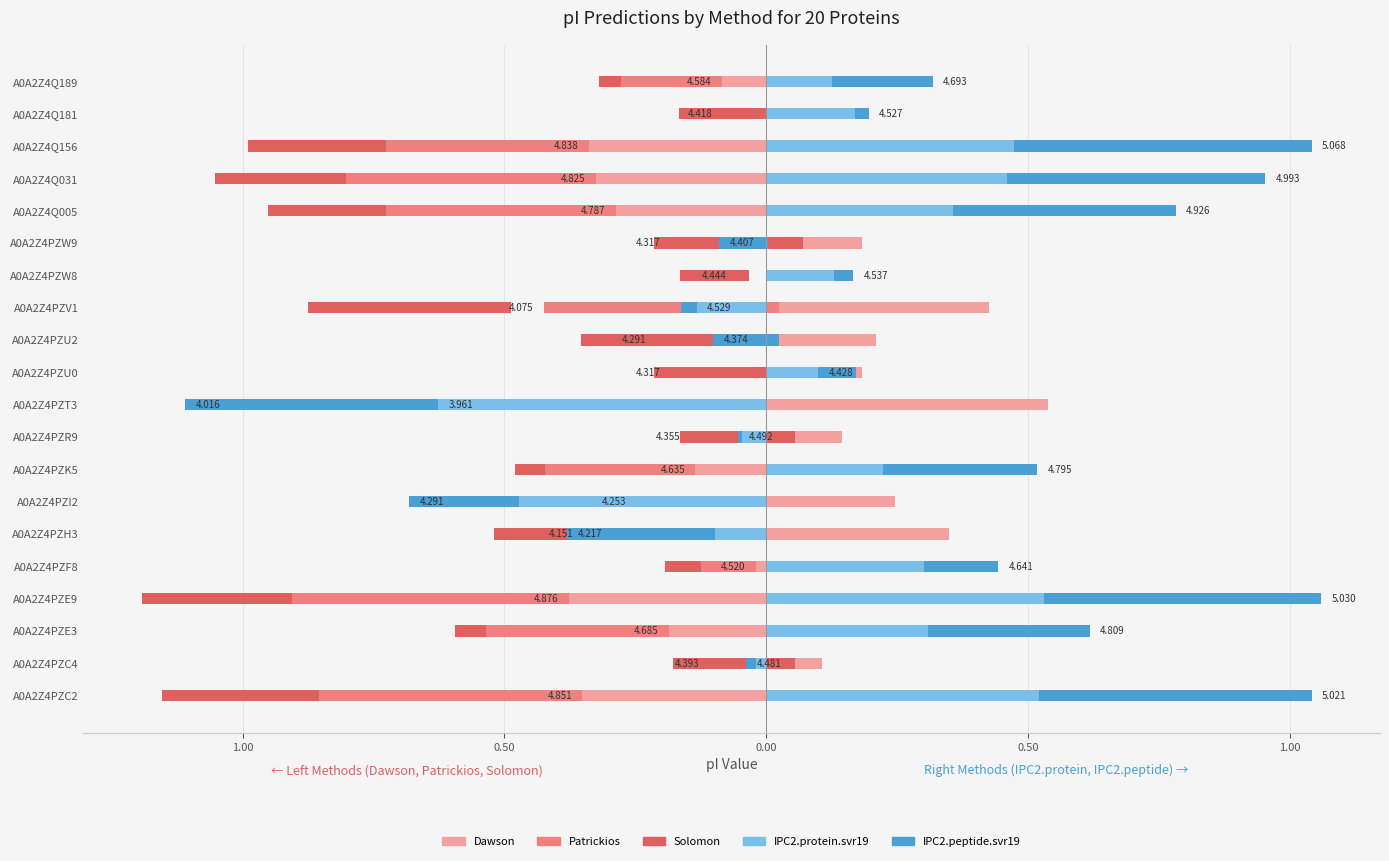

What is the maximum value shown in the chart?

0.6